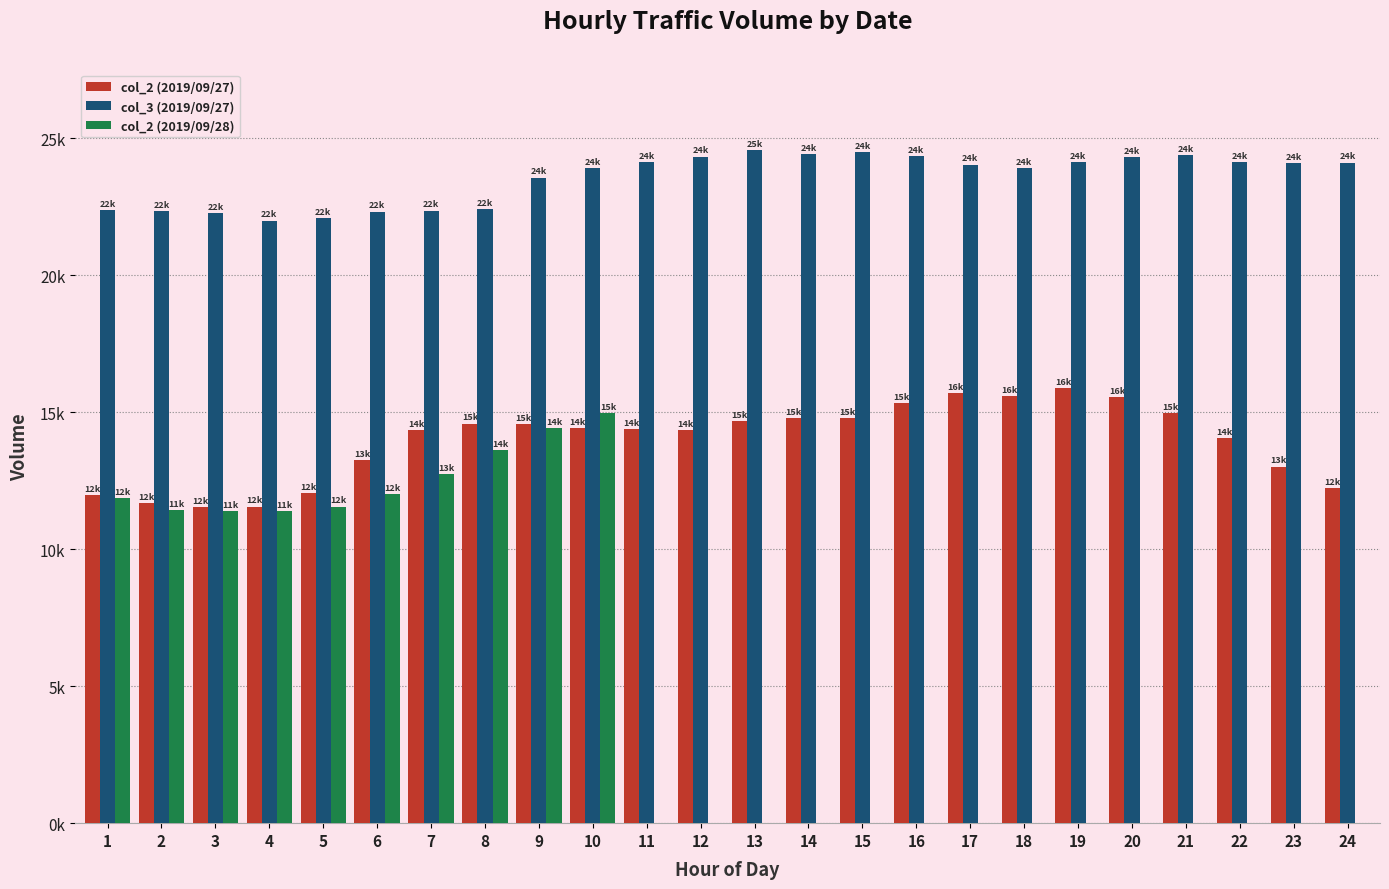

Which label corresponds to the smallest value in the chart?

11